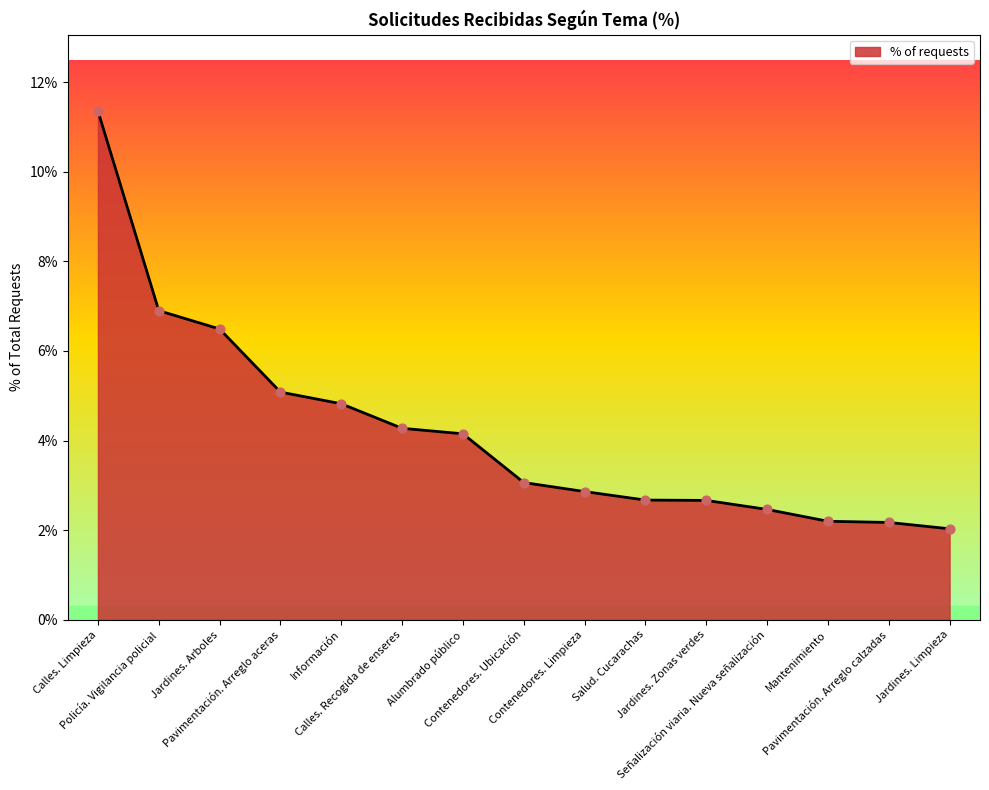

What is the change in value from Alumbrado público to Jardines. Limpieza?

-2.1